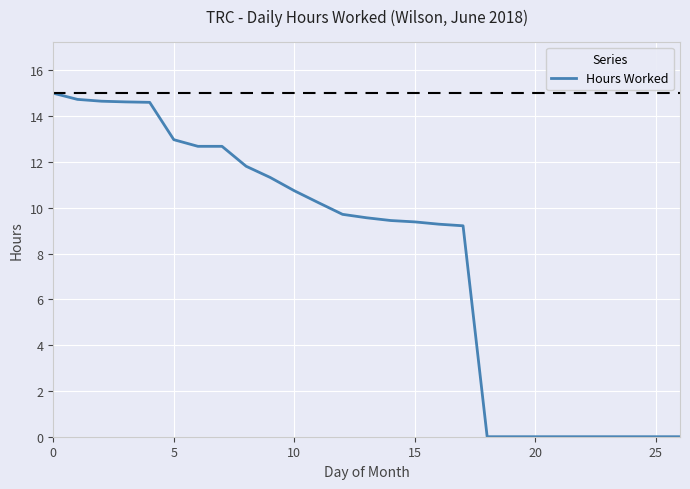

What is the difference between the maximum and minimum values?

15.0